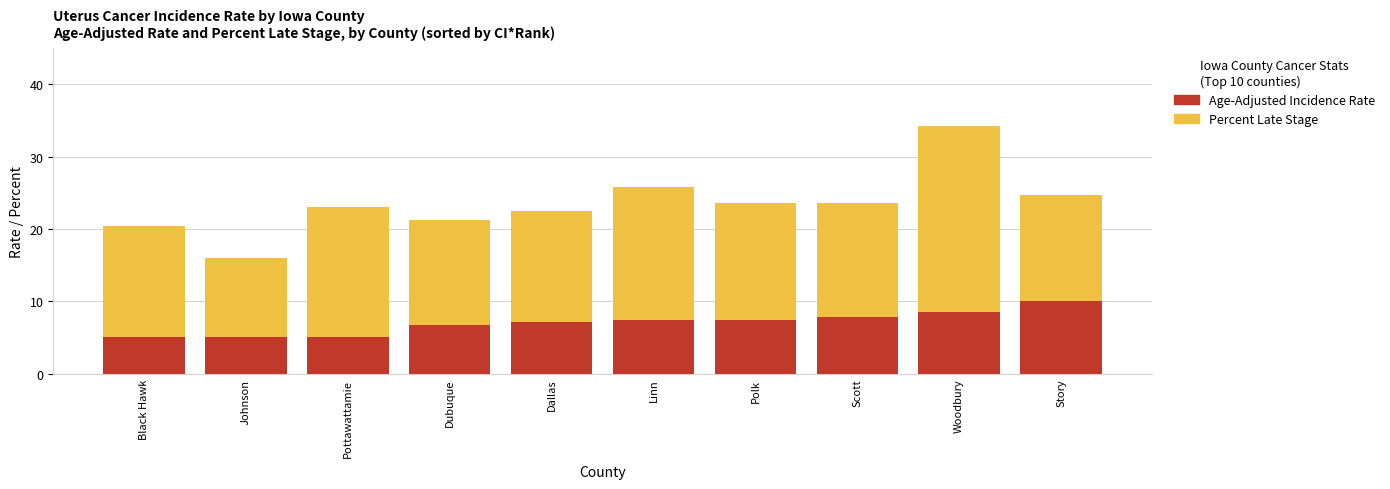

What are all the series names shown in the legend?

Percent Late Stage, Age-Adjusted Incidence Rate